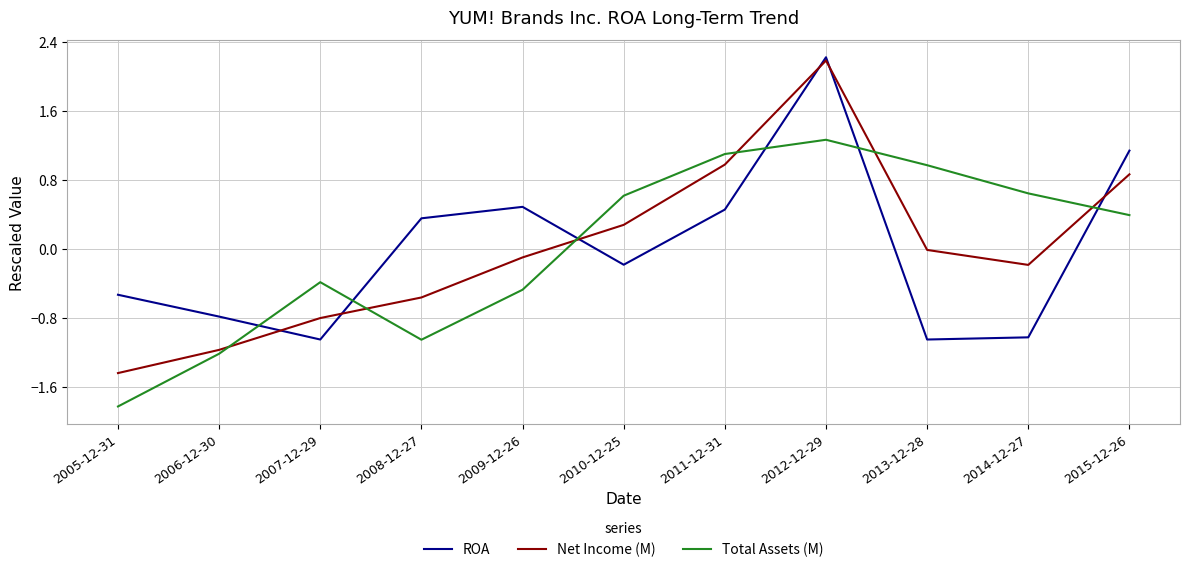

What is the spread (max minus min) of values at 2009-12-26?

1.0